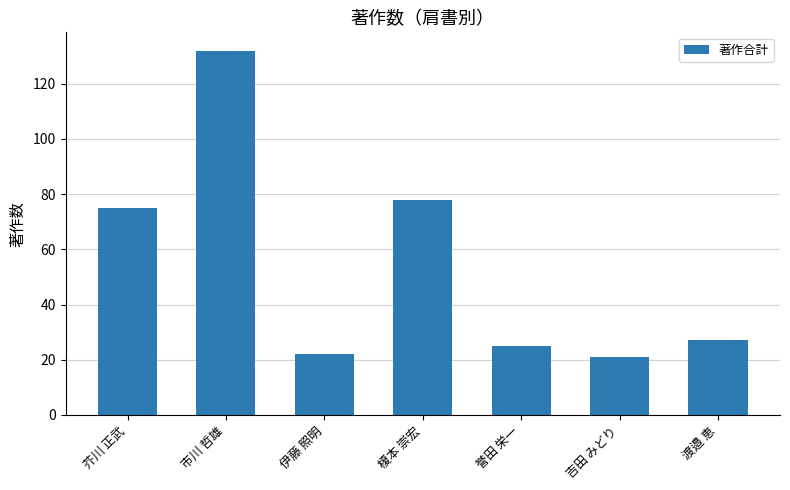

What is the ratio of the value at 榎本 崇宏 to the value at 市川 哲雄?

0.6